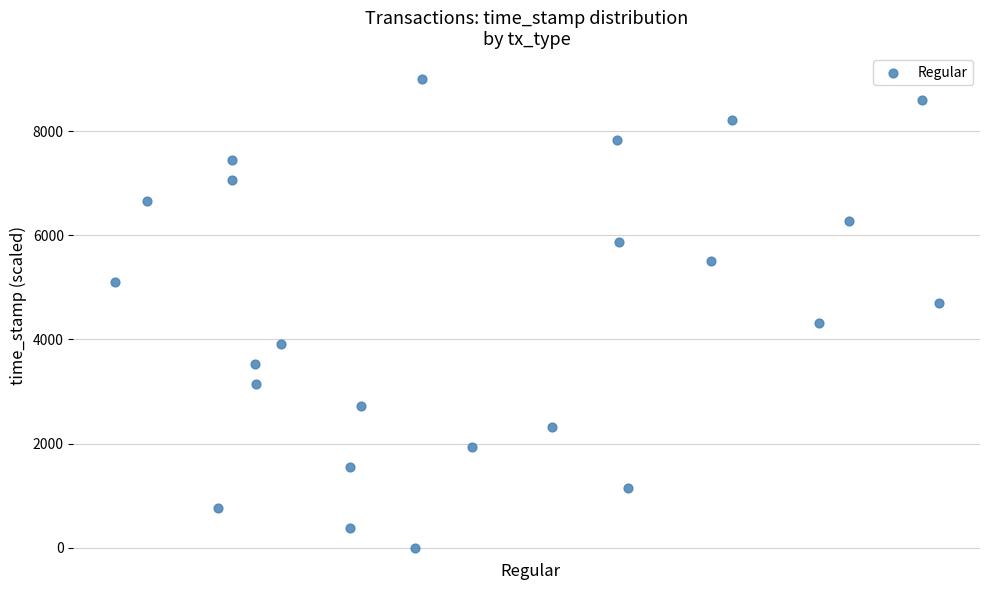

What is the range of Y values (max minus min)?

9000.0